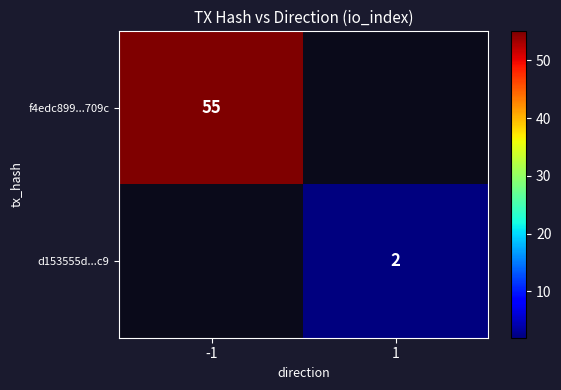

Which label corresponds to the largest value in the chart?

-1